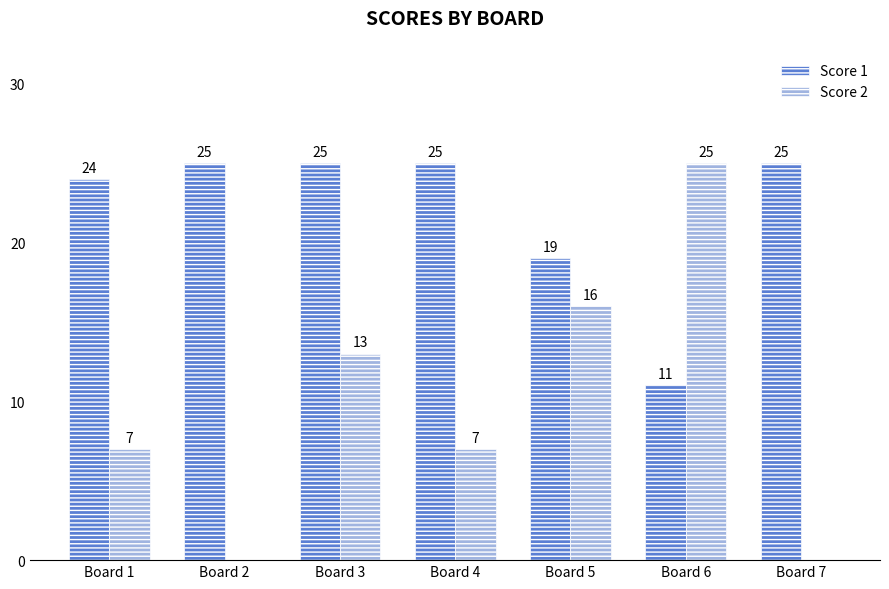

Reading right to left, transcribe all the data shown in this chart.

Score 1: Board 7=25	Board 6=11	Board 5=19	Board 4=25	Board 3=25	Board 2=25	Board 1=24
Score 2: Board 7=0	Board 6=25	Board 5=16	Board 4=7	Board 3=13	Board 2=0	Board 1=7